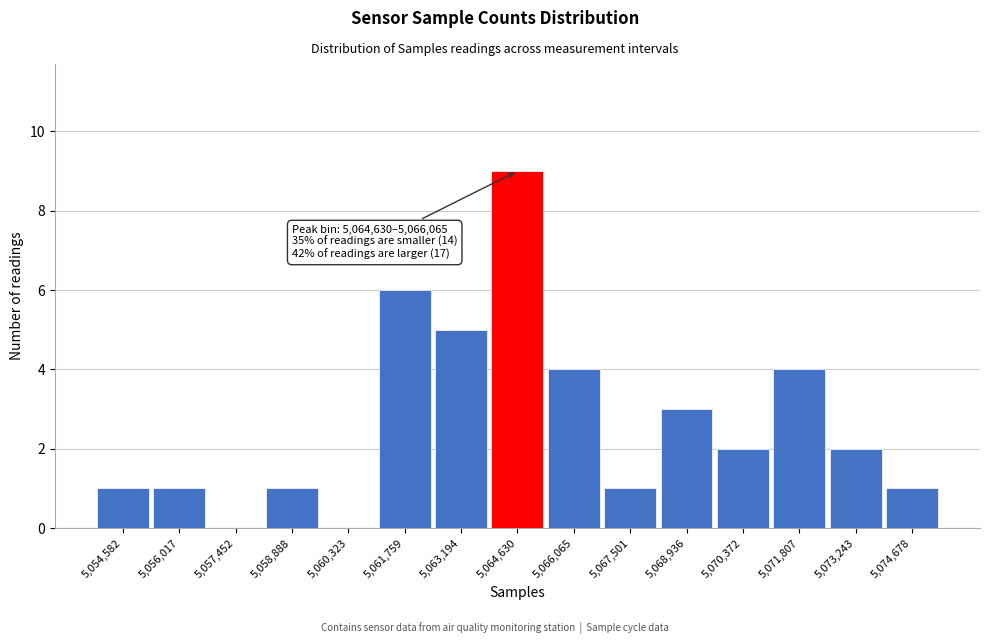

Reading left to right, extract all data points from this chart.

5,054,582=1	5,056,017=1	5,057,452=0	5,058,888=1	5,060,323=0	5,061,759=6	5,063,194=5	5,064,630=9	5,066,065=4	5,067,501=1	5,068,936=3	5,070,372=2	5,071,807=4	5,073,243=2	5,074,678=1